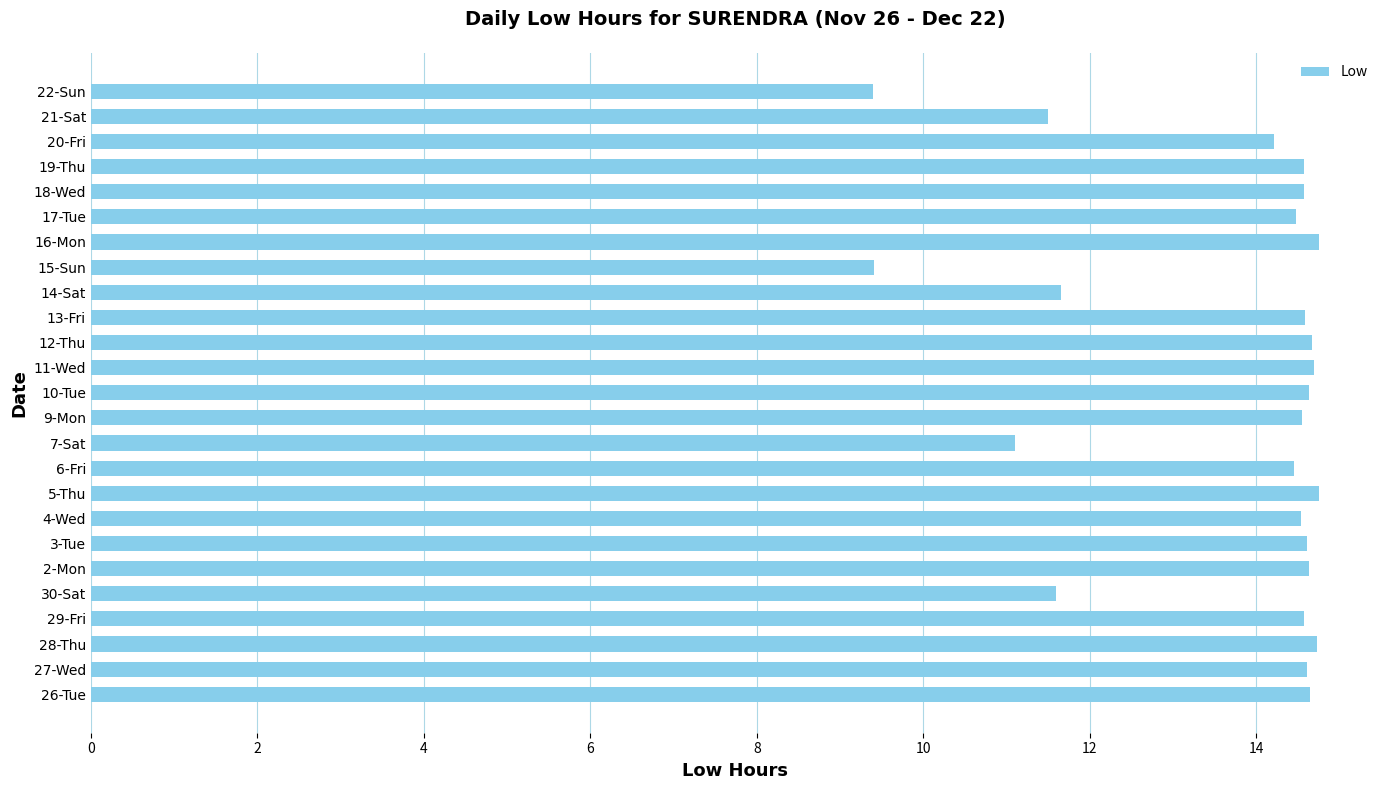

What is the sum of all values?

341.9